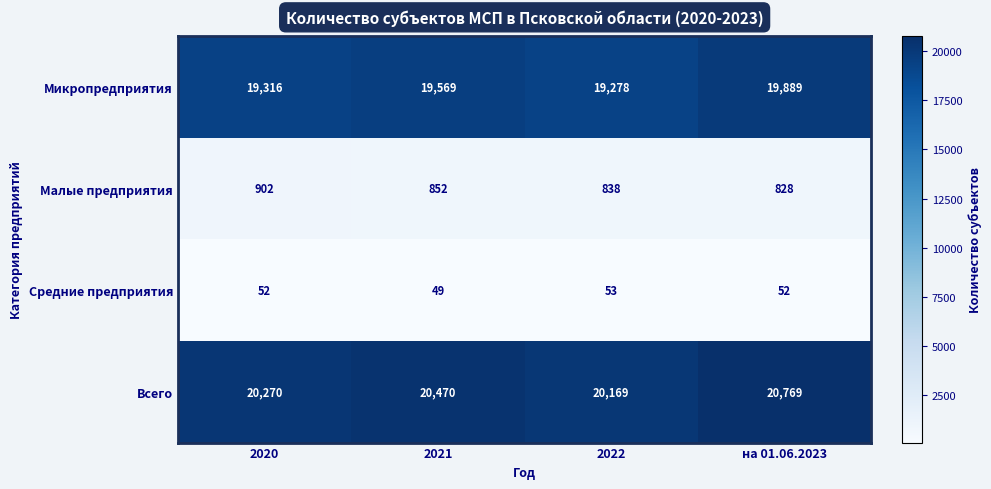

How many Средние предприятия values are between 52 and 53?

3